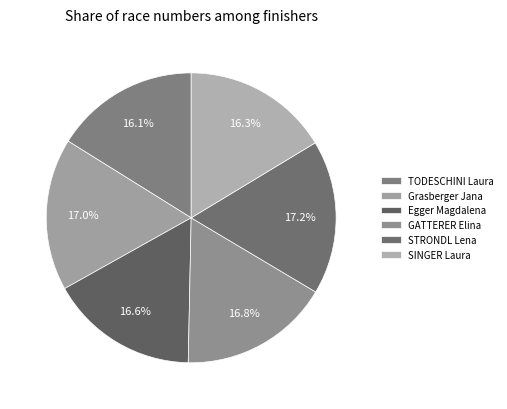

Is it true that SINGER Laura is 8% of the pie?

False